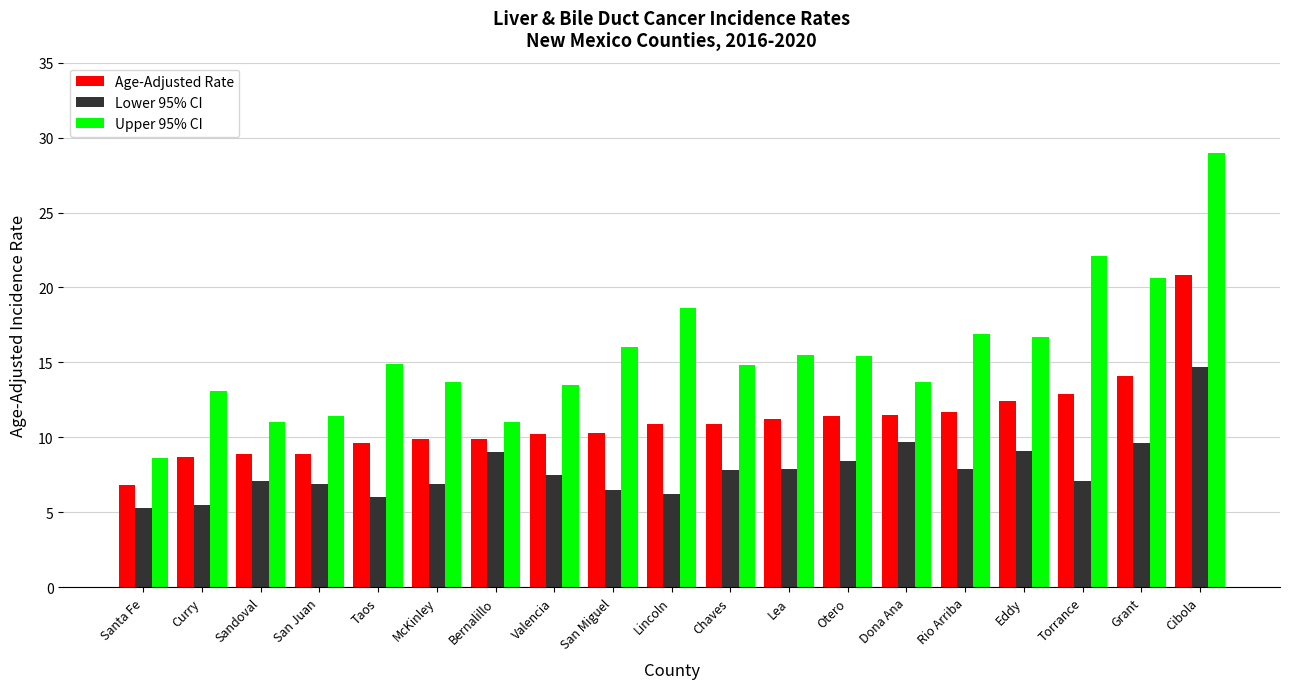

What is the smallest value displayed?

5.3